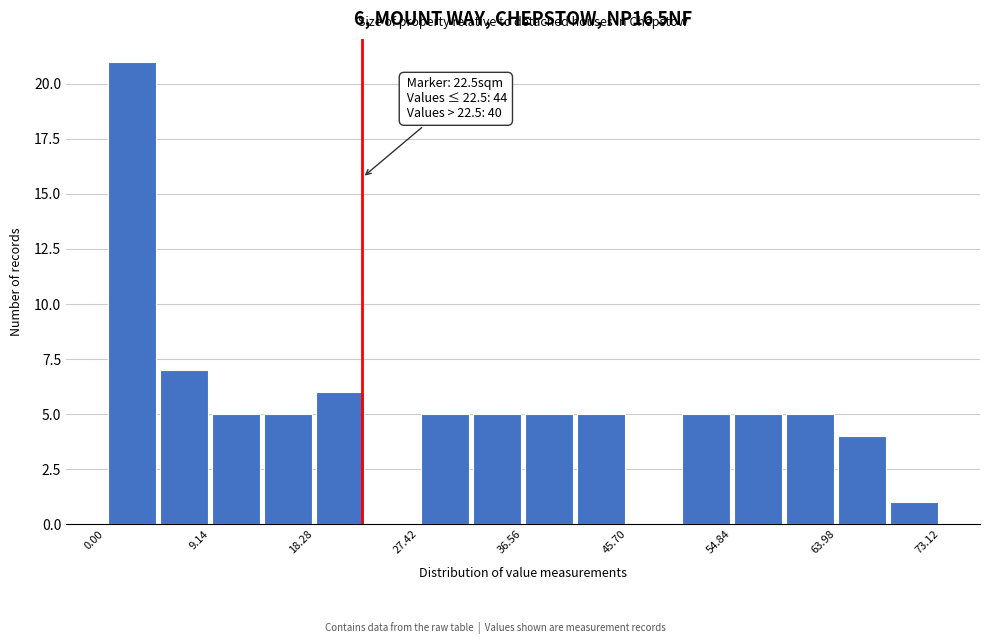

Which range on the x-axis has the tallest bar?

0 to 5